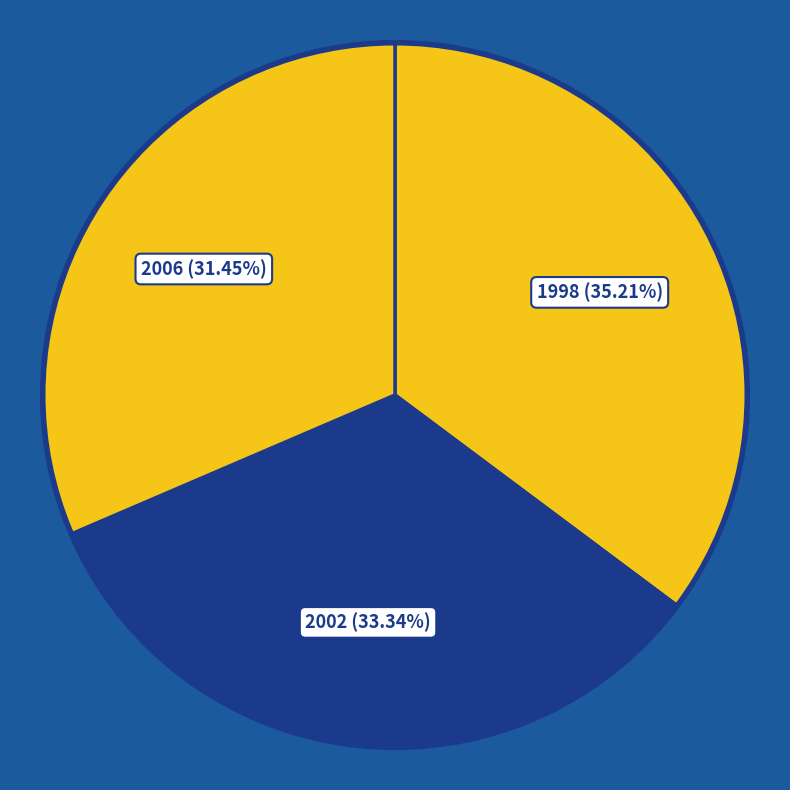

Between 2006 and 1998, which is larger?

1998